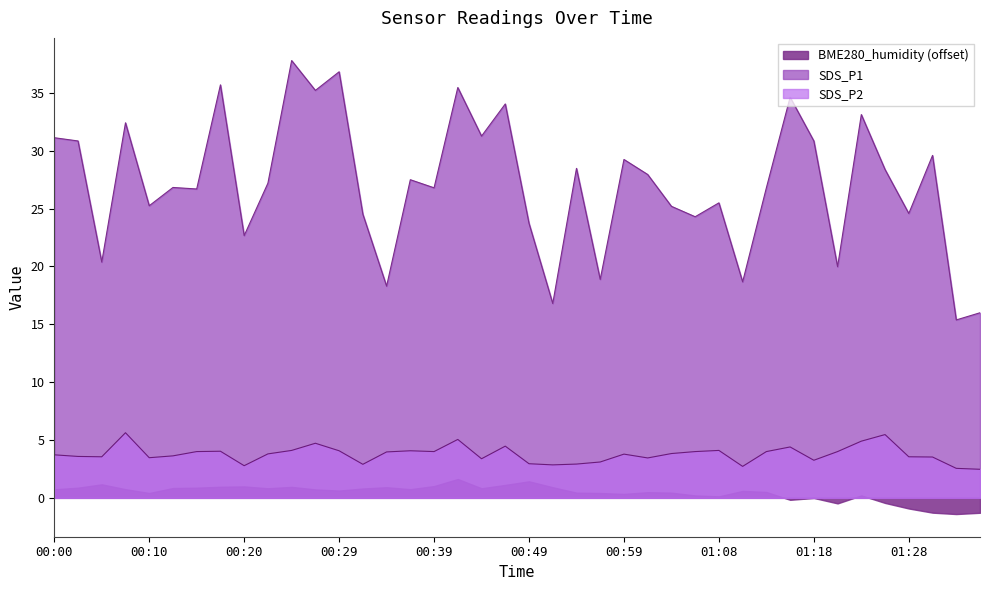

What is the value of the SDS_P2 point at the 6th from the left?

3.6